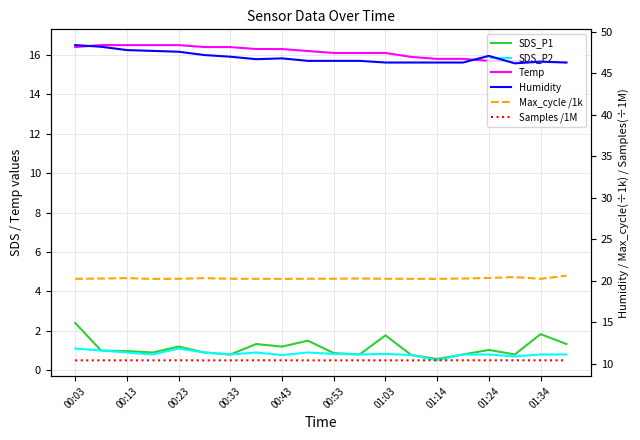

Which has a higher value, 01:03 or 00:03?

00:03